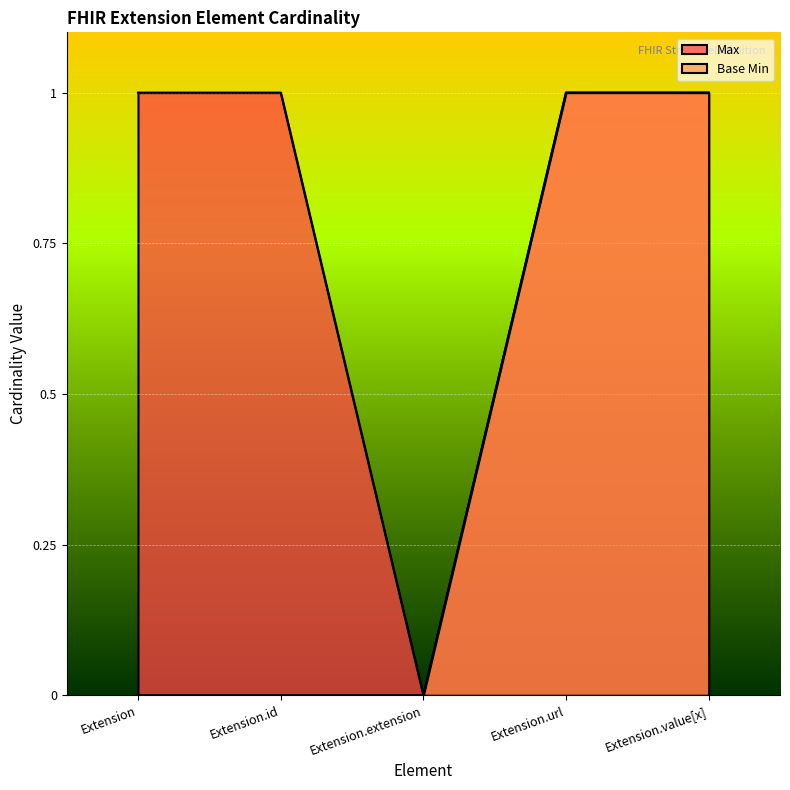

What are all the series names shown in the legend?

Max, Base Min